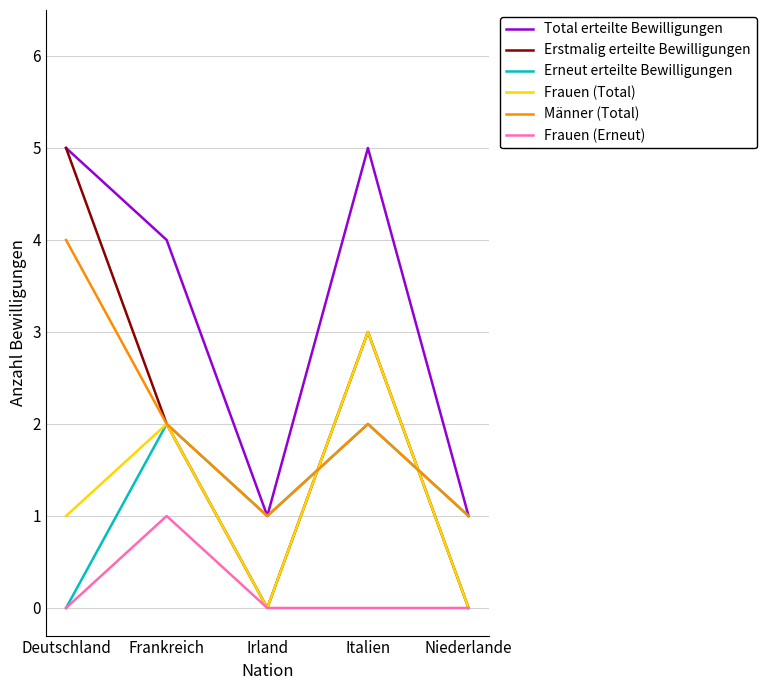

What is the highest value of the Erstmalig erteilte Bewilligungen series?

5